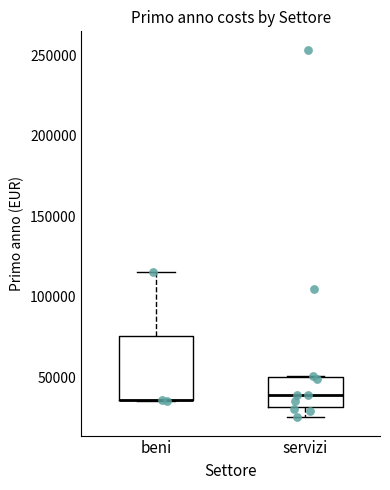

Reading left to right, read every box against the y-axis: the position of its median line, the range the box covers, and the ends of its whiskers. The values are not printed on the chart, so give them approximately, as read against the axis.

beni: median 35000 (drawn on the box's lower edge), box 35000 to 75000, whiskers 35000 to 115000
servizi: median 40000, box 30000 to 50000, whiskers 25000 to 50000